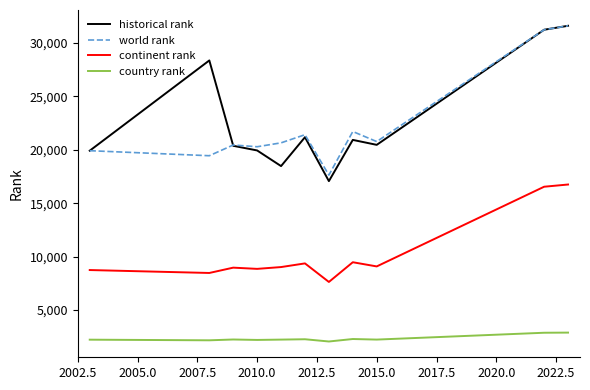

Which series has the largest range (max minus min)?

historical rank